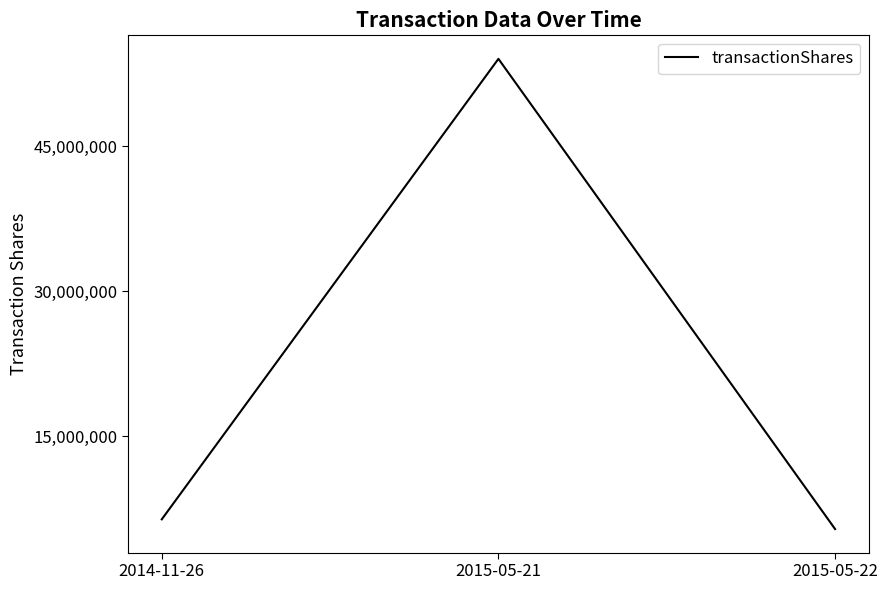

Reading left to right, extract all data points from this chart.

6408945	54025000	5402500